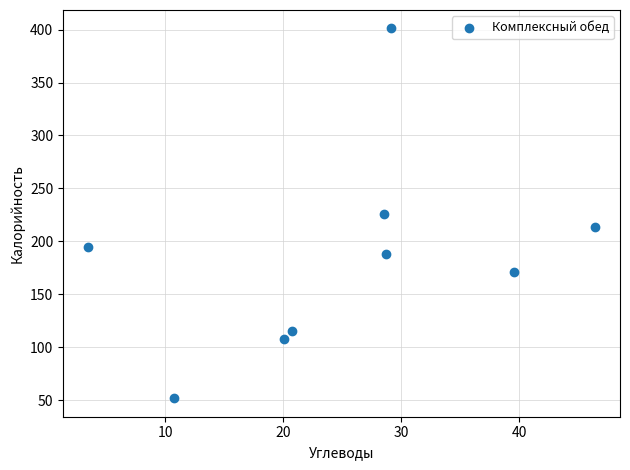

What is the average Y value?

186